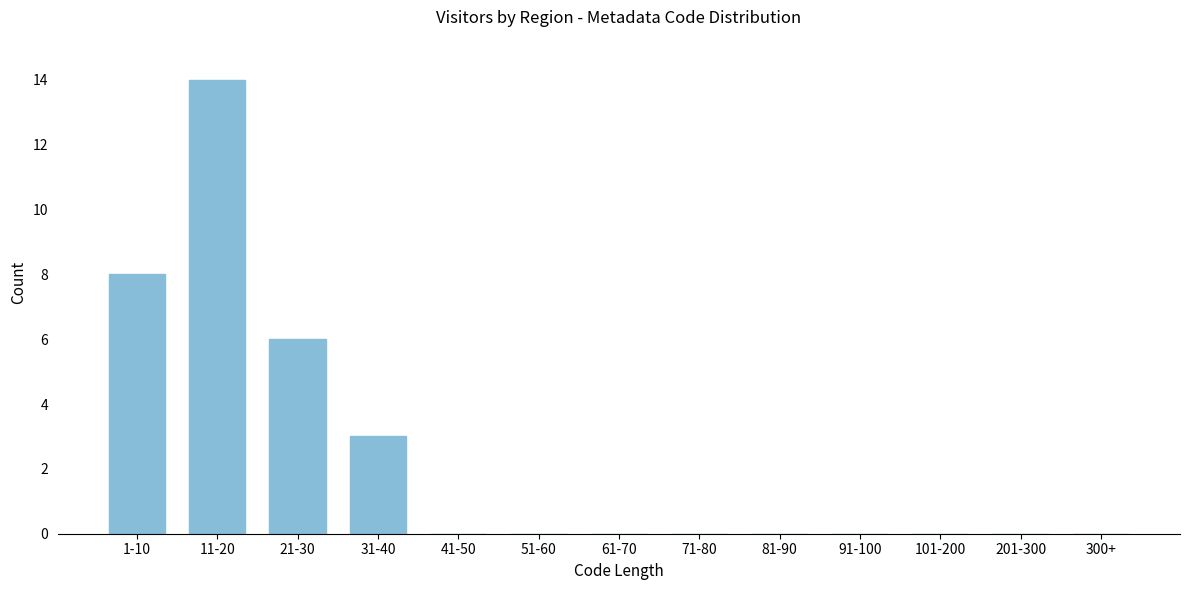

Reading right to left, transcribe all the data shown in this chart.

300+=0	201-300=0	101-200=0	91-100=0	81-90=0	71-80=0	61-70=0	51-60=0	41-50=0	31-40=3	21-30=6	11-20=14	1-10=8